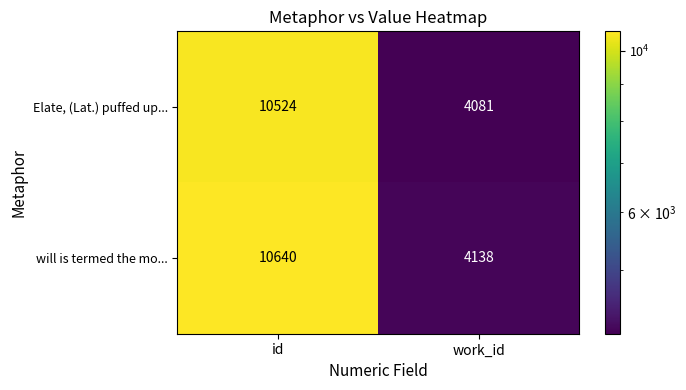

List the series in order of their peak value, lowest first.

Elate, (Lat.) puffed up..., will is termed the mo...